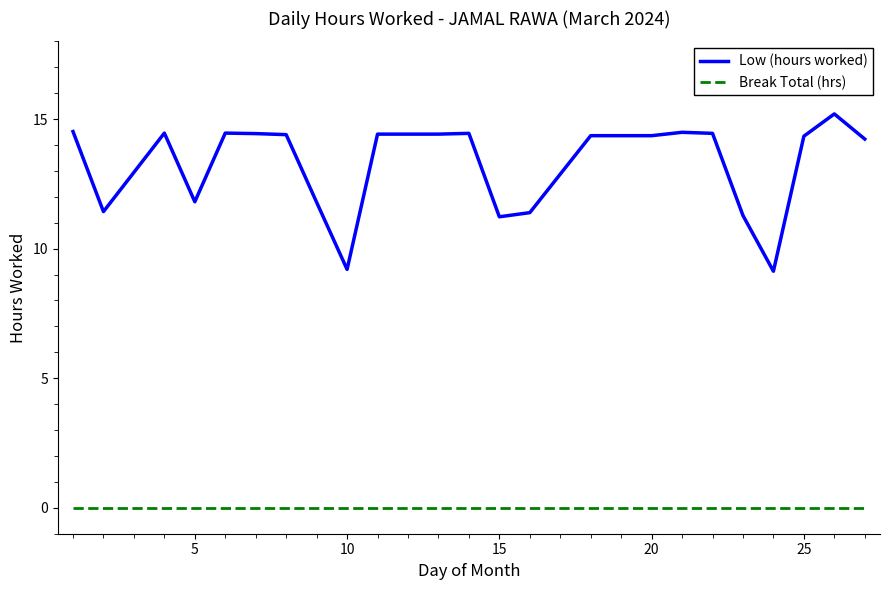

True or false: Low (hours worked) and Break Total (hrs) intersect in this chart.

False